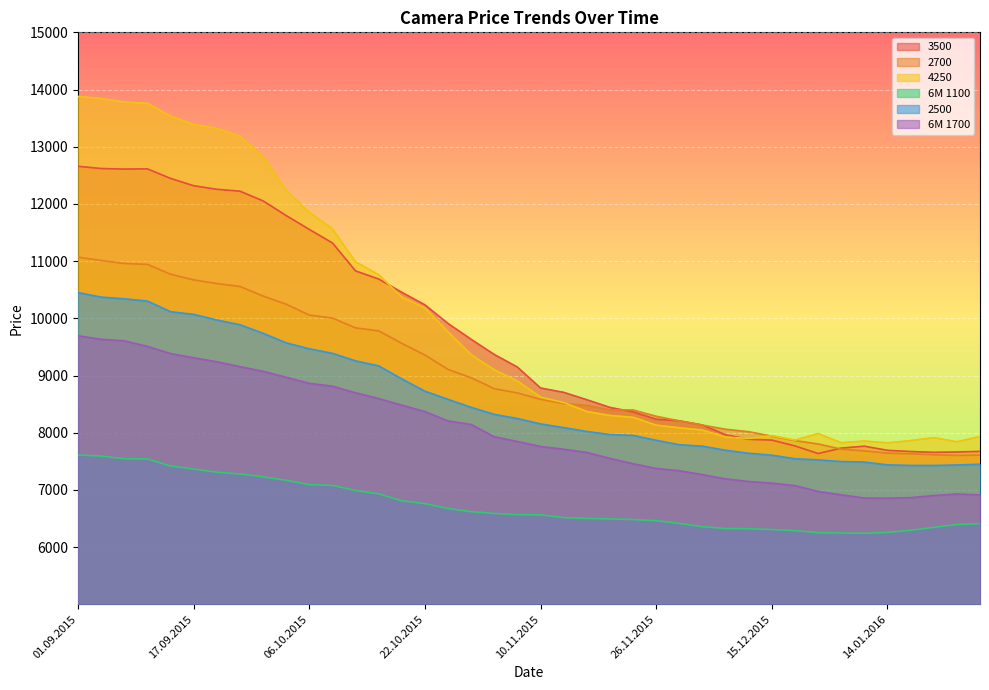

Between 01.10.2015 and 29.10.2015, which series saw the biggest shift?

4250